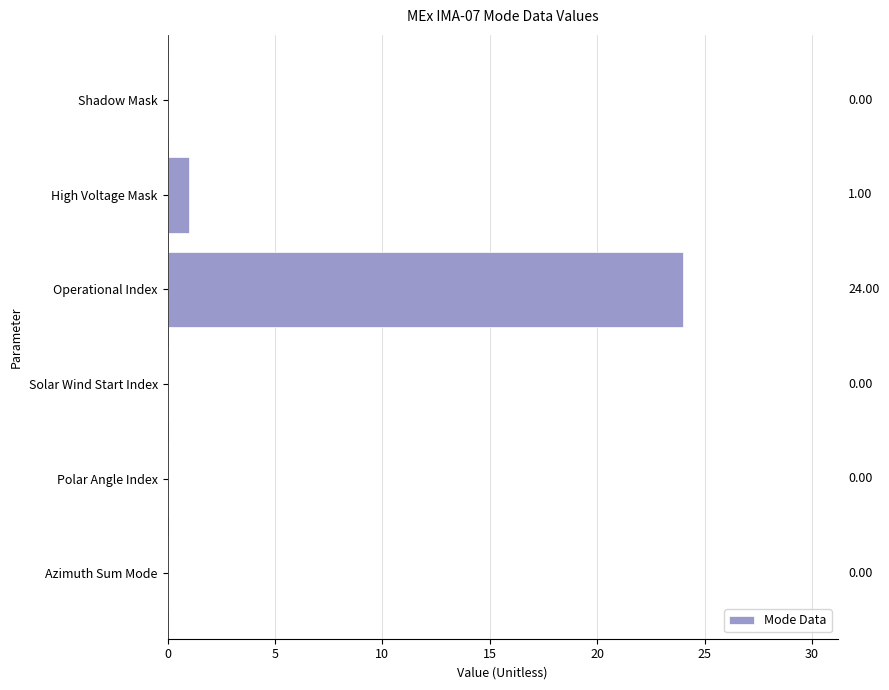

Which has a higher value, Shadow Mask or High Voltage Mask?

High Voltage Mask